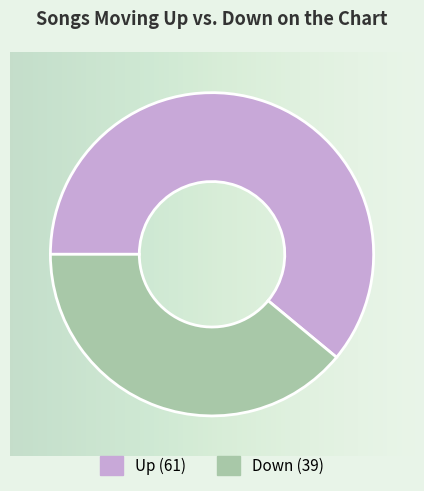

Does any single category account for the majority?

Yes